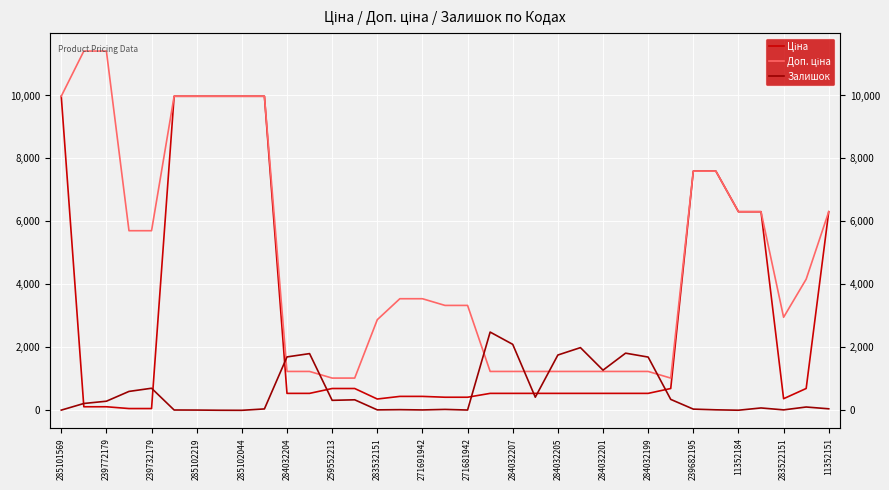

Which series has the largest total across all categories?

Доп. ціна